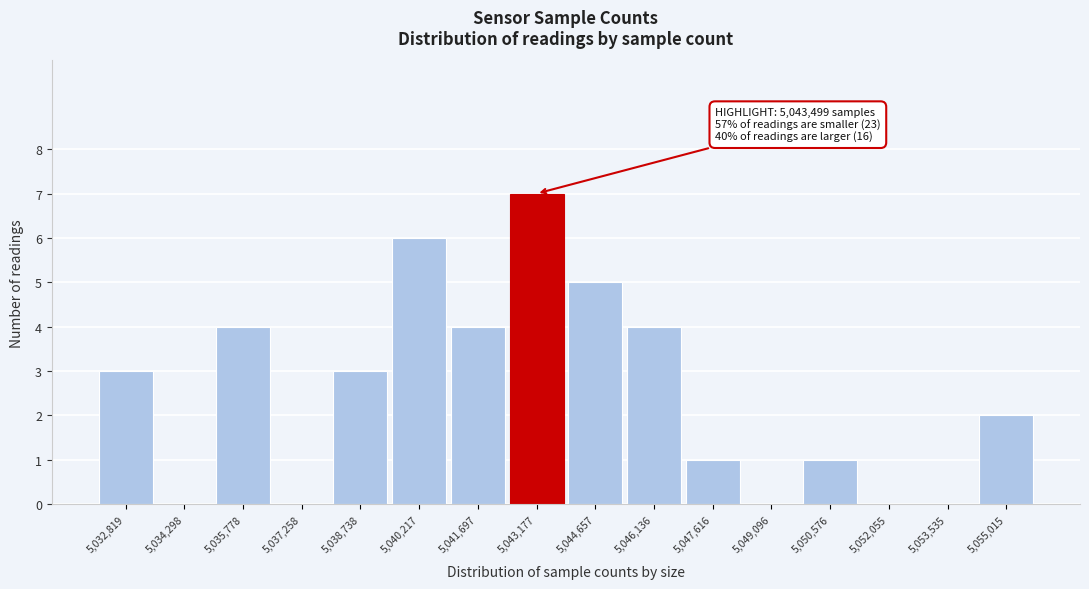

Reading left to right, extract all data points from this chart.

5,032,819=3	5,034,298=0	5,035,778=4	5,037,258=0	5,038,738=3	5,040,217=6	5,041,697=4	5,043,177=7	5,044,657=5	5,046,136=4	5,047,616=1	5,049,096=0	5,050,576=1	5,052,055=0	5,053,535=0	5,055,015=2